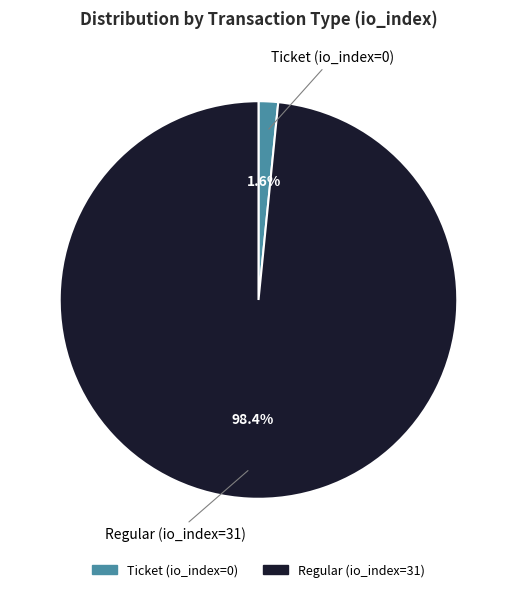

What is the total percentage of Ticket (io_index=0) and Regular (io_index=31)?

100.0%